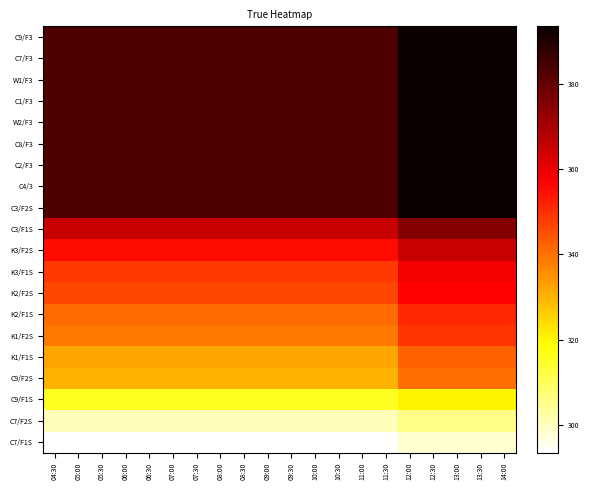

At which category is the sum across all series the highest?

12:00